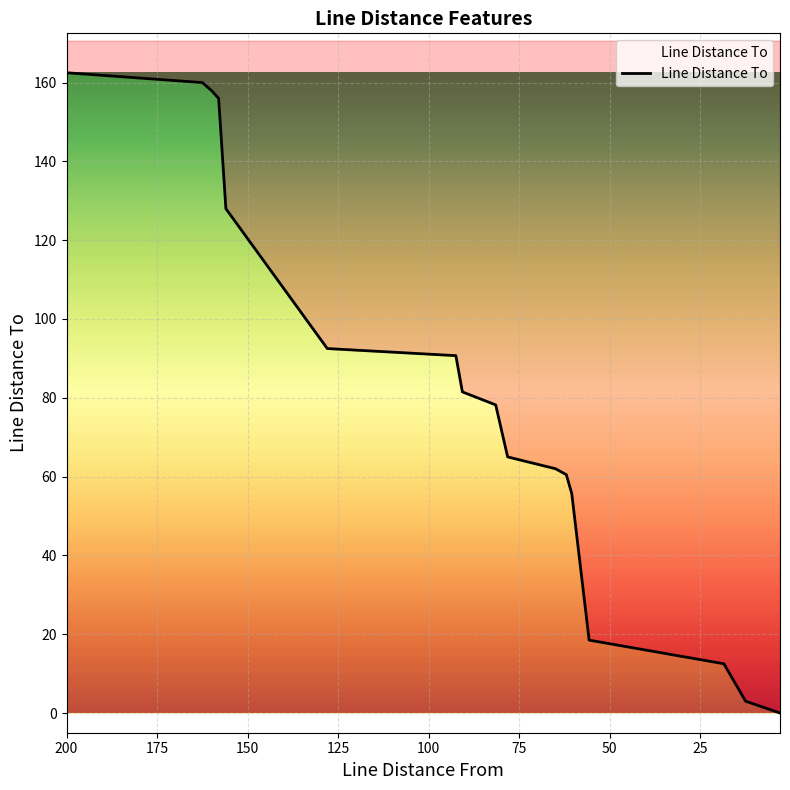

The chart shows a value of 3.0 at 12.5. True or false?

True